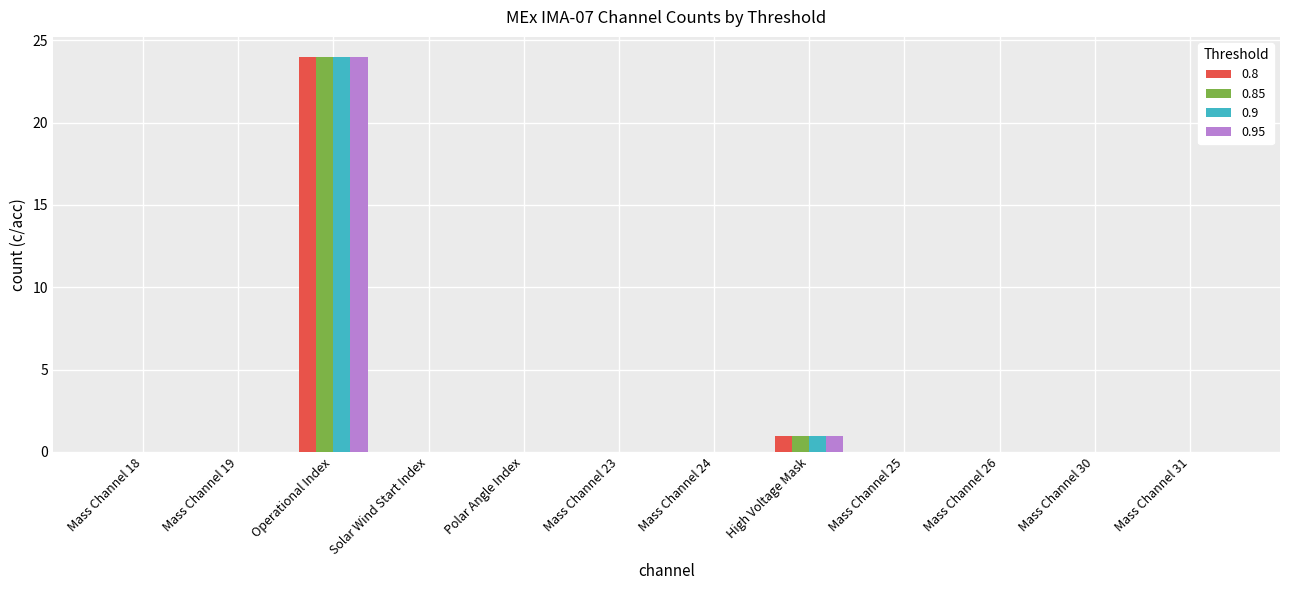

The value of 0.9 at Mass Channel 31 is 8. True or false?

False